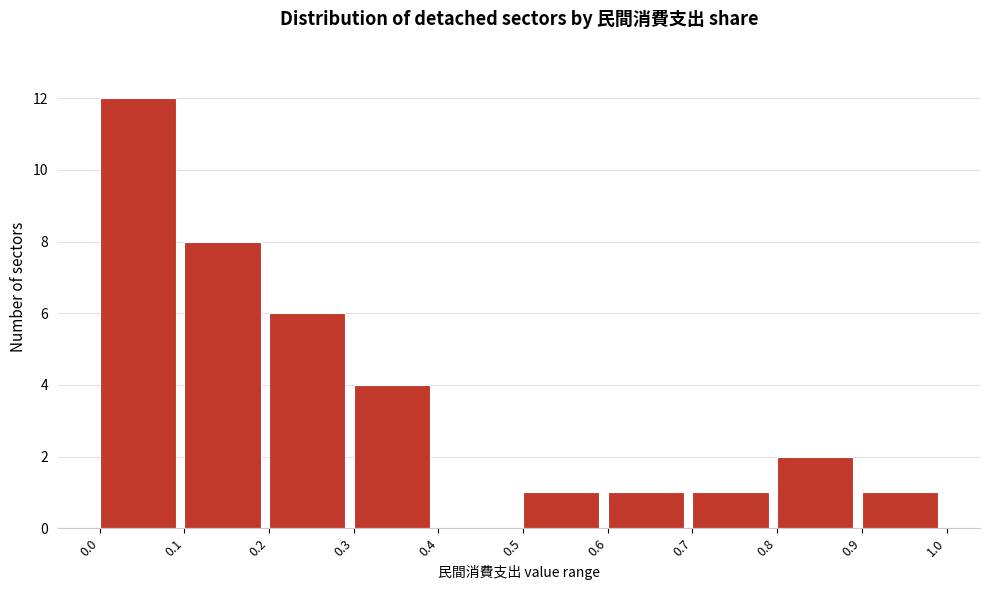

What is the height of the bar covering 0.2 to 0.3 on the x-axis? The values are not printed on the chart, so give them approximately, as read against the axis.

6